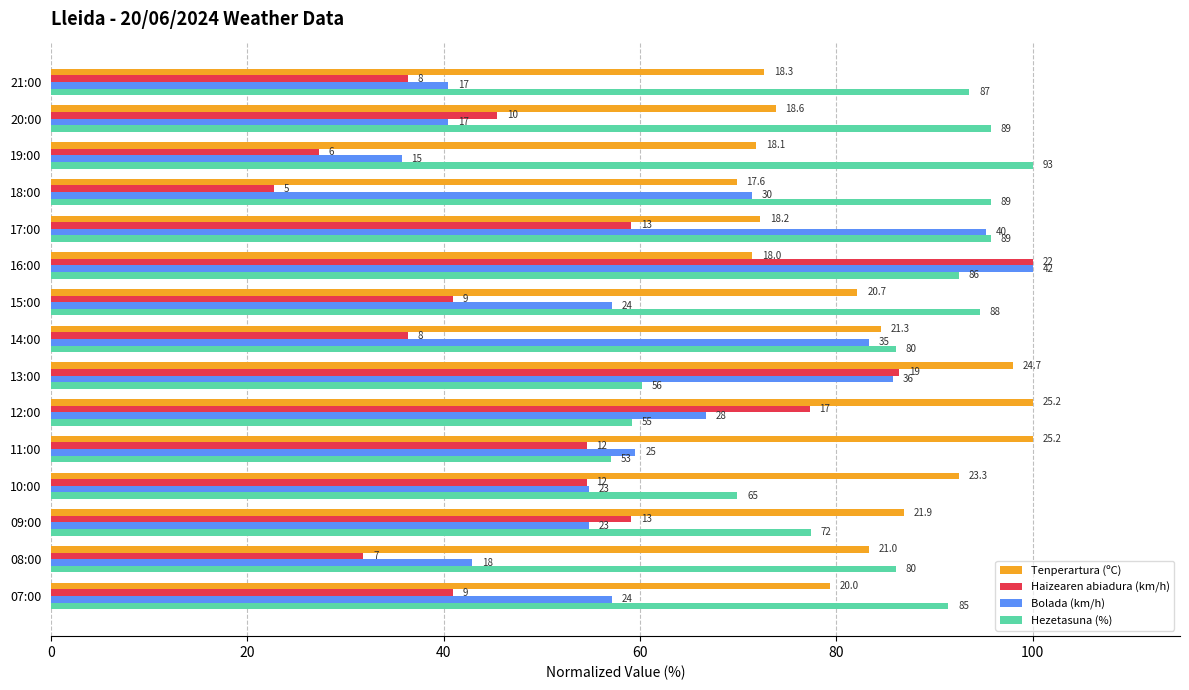

What are all the series names shown in the legend?

Tenperartura (ºC), Haizearen abiadura (km/h), Bolada (km/h), Hezetasuna (%)